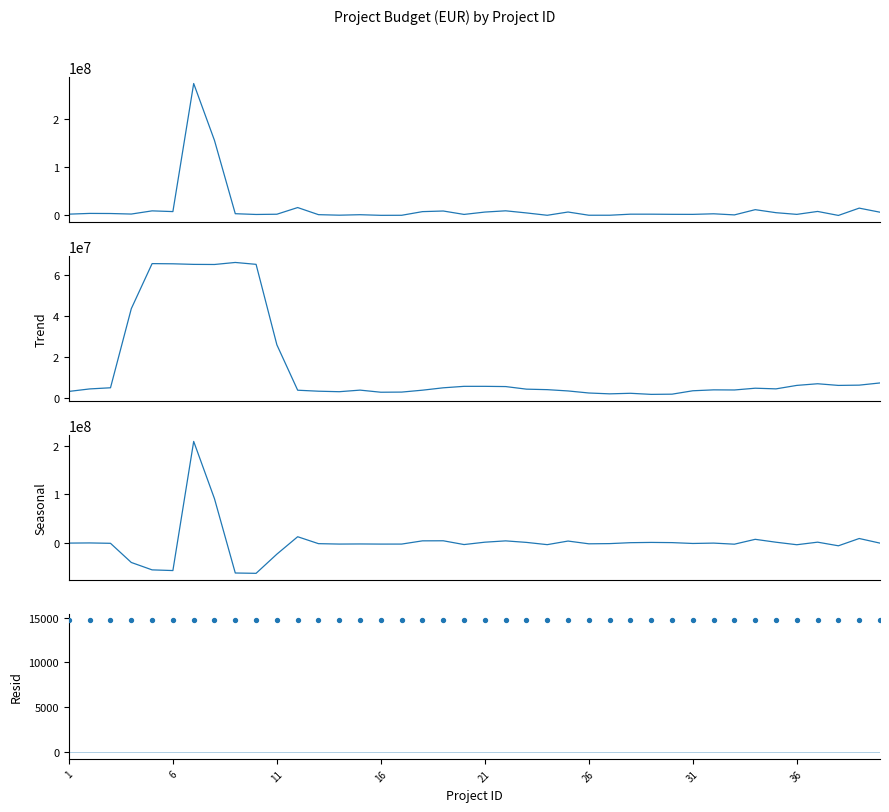

At how many categories does at least one series exceed 29257563?

7